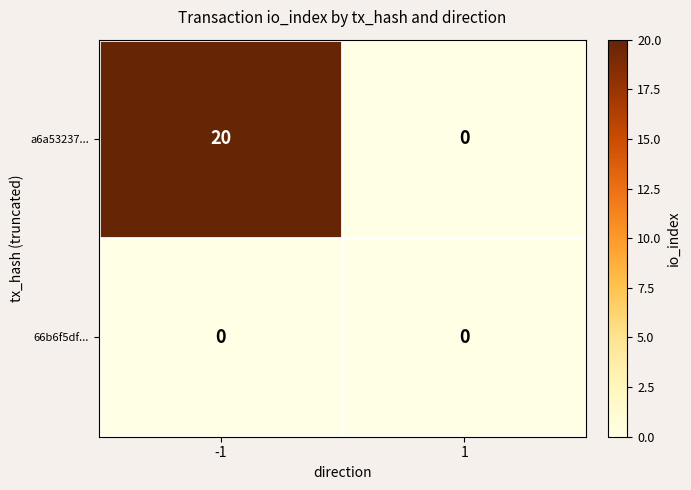

Reading right to left, list all the values displayed in this chart.

a6a53237...: 0	20
66b6f5df...: 0	0